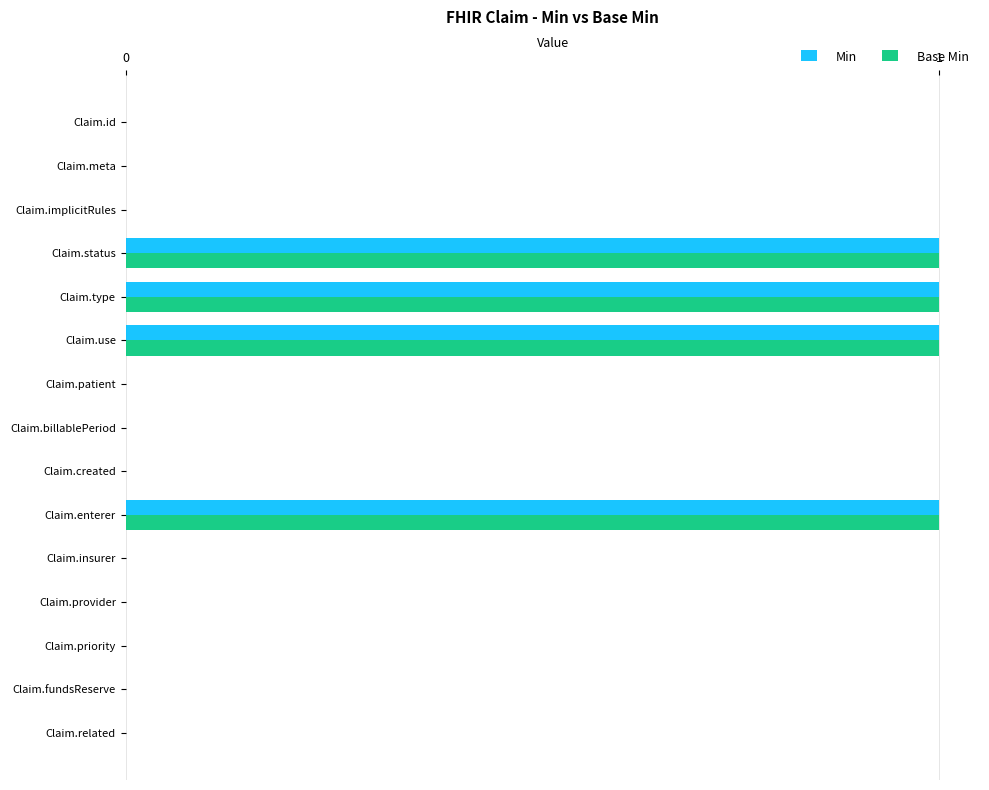

How many data points does each series have?

15